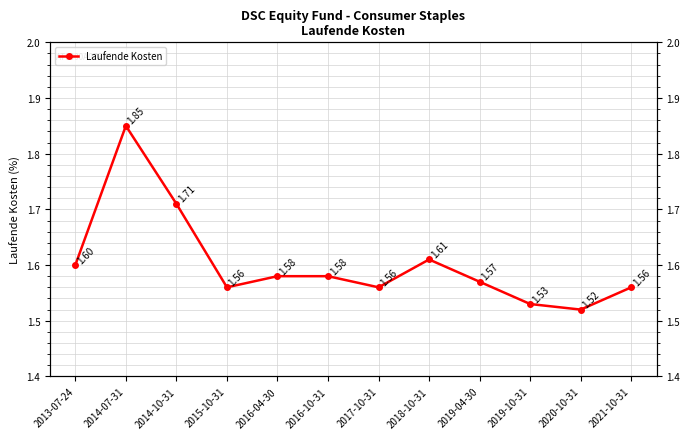

Where is the first local minimum?

2015-10-31